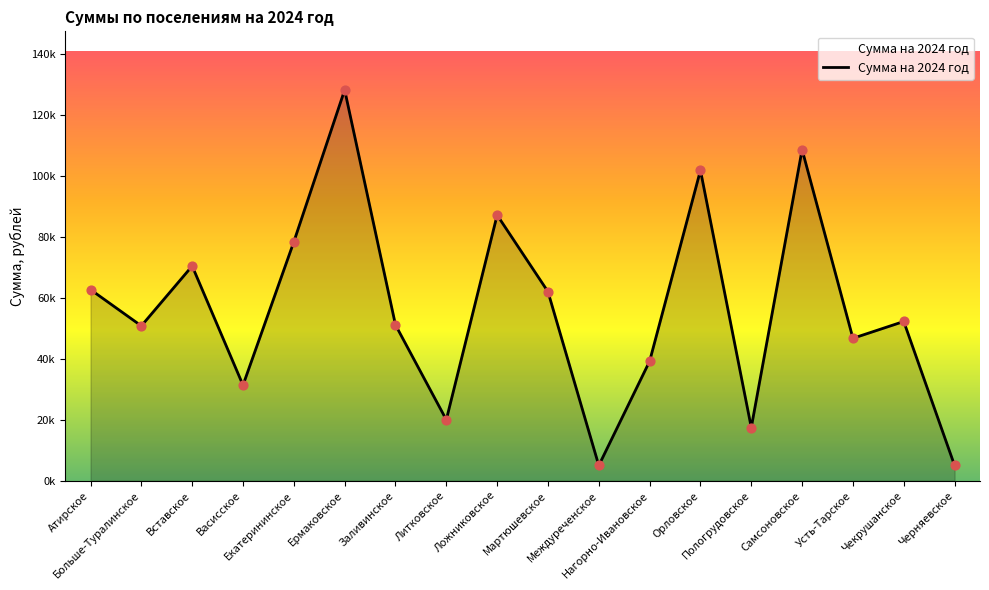

Between Атирское and Ложниковское, which is larger?

Ложниковское